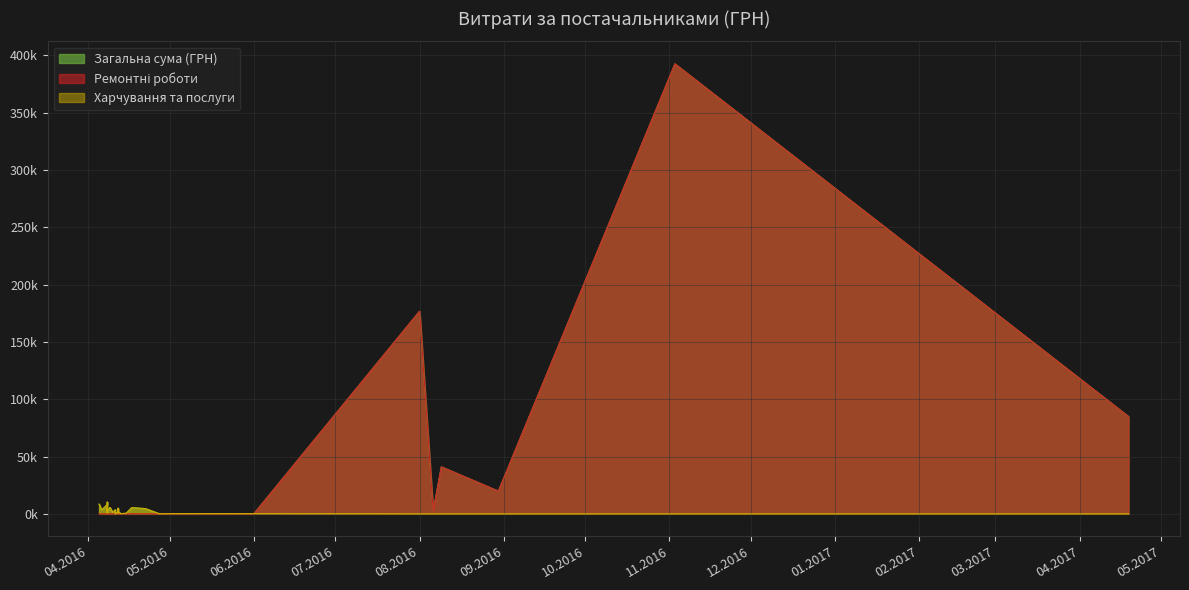

How many times do Ремонтні роботи and Харчування та послуги cross each other?

1